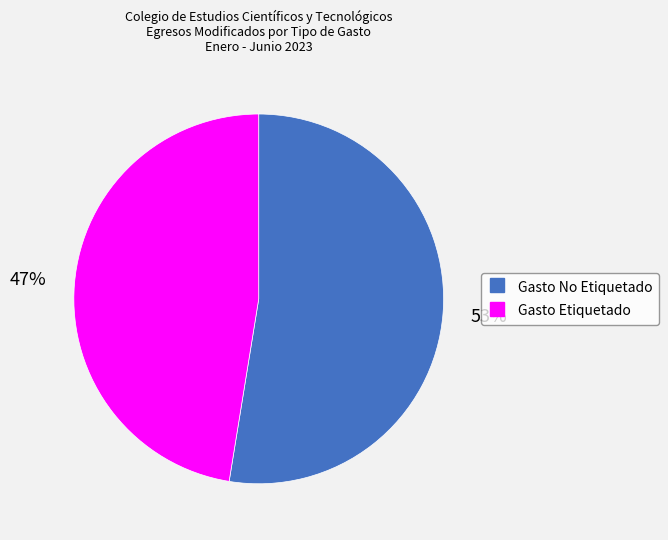

Does any single category account for the majority?

Yes